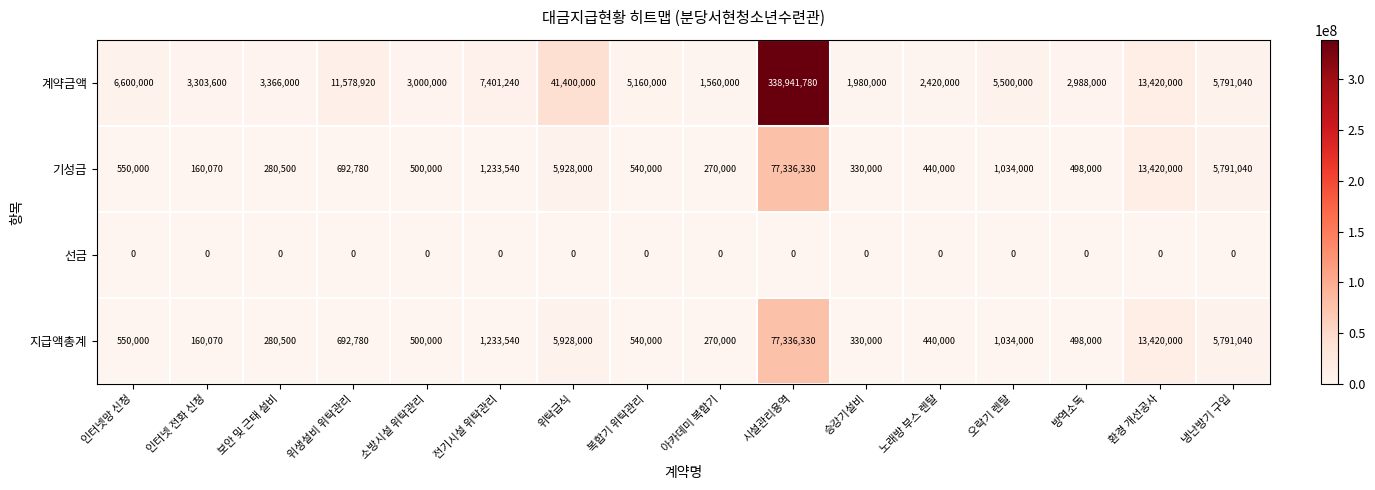

What is the total value across all series at 환경 개선공사?

40260000